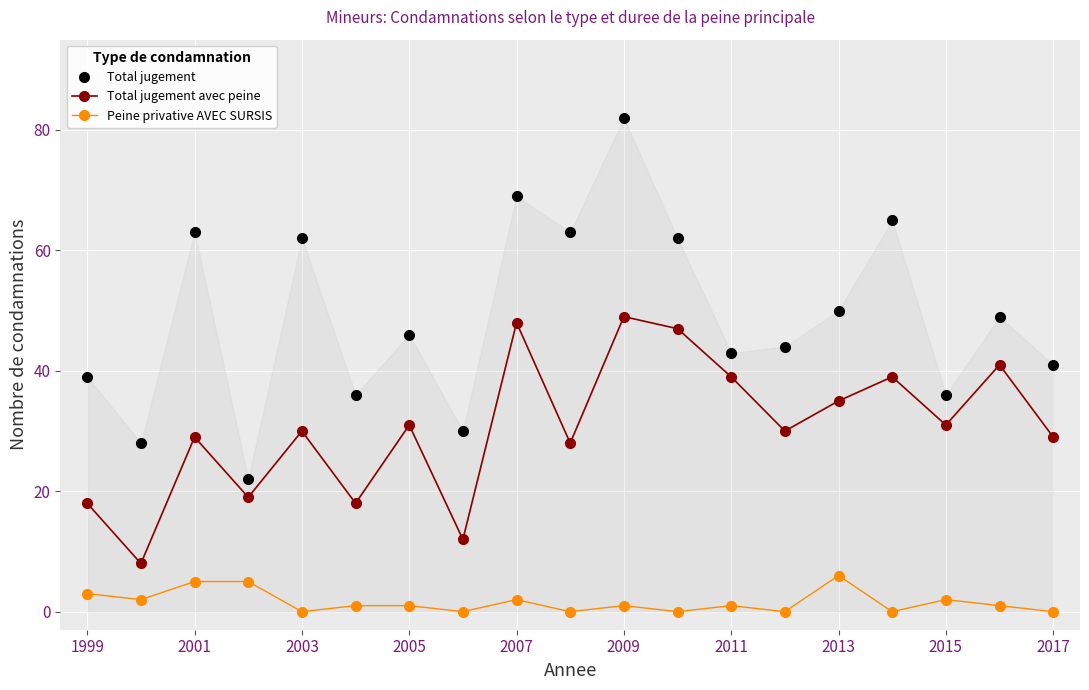

What is the maximum value for Peine privative AVEC SURSIS?

6